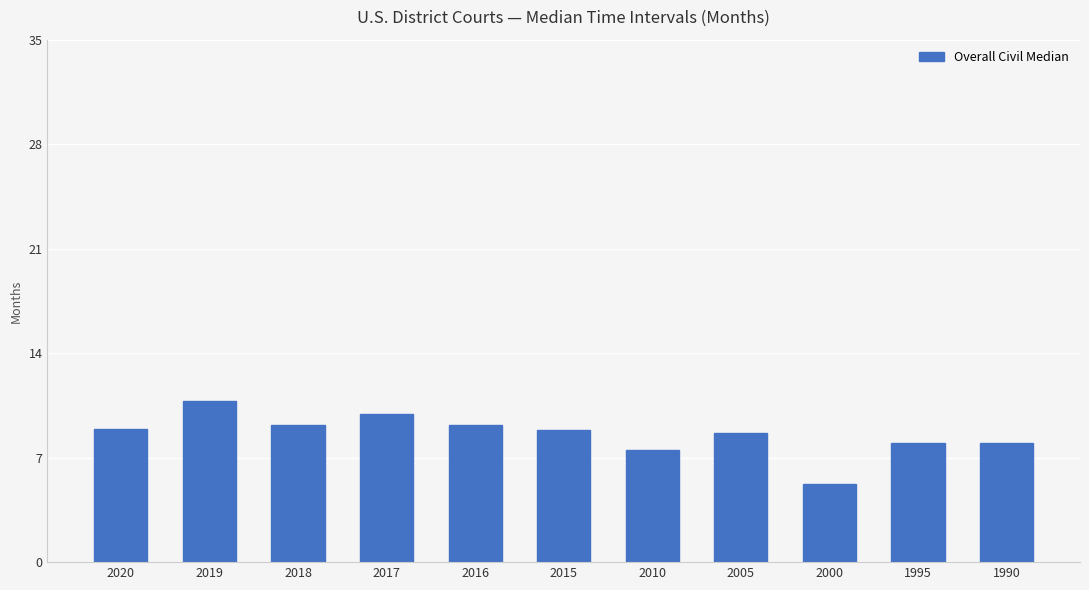

The chart shows a value of 7.4 at 2000. True or false?

False